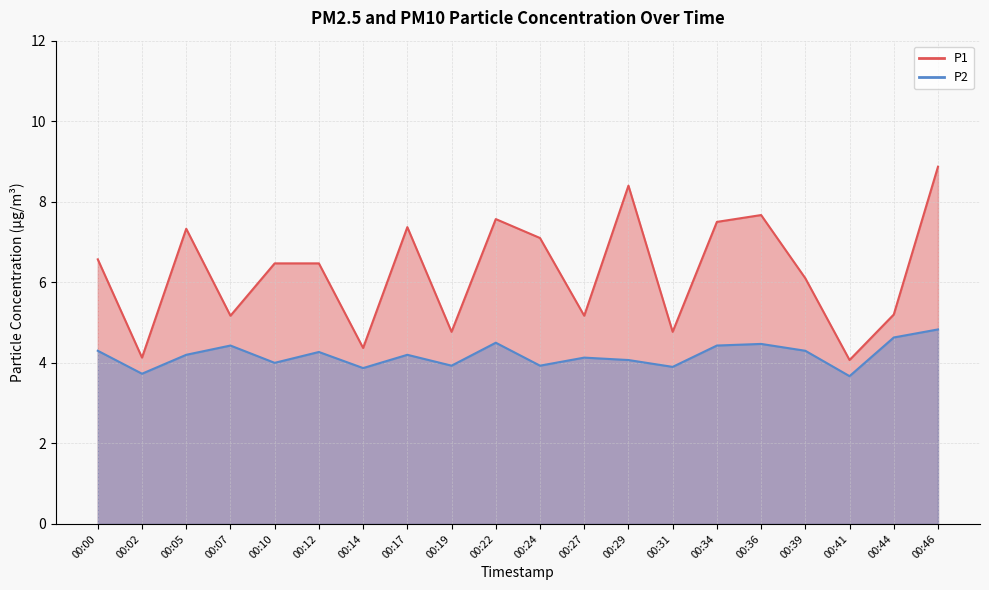

How many lines are shown in the chart?

2